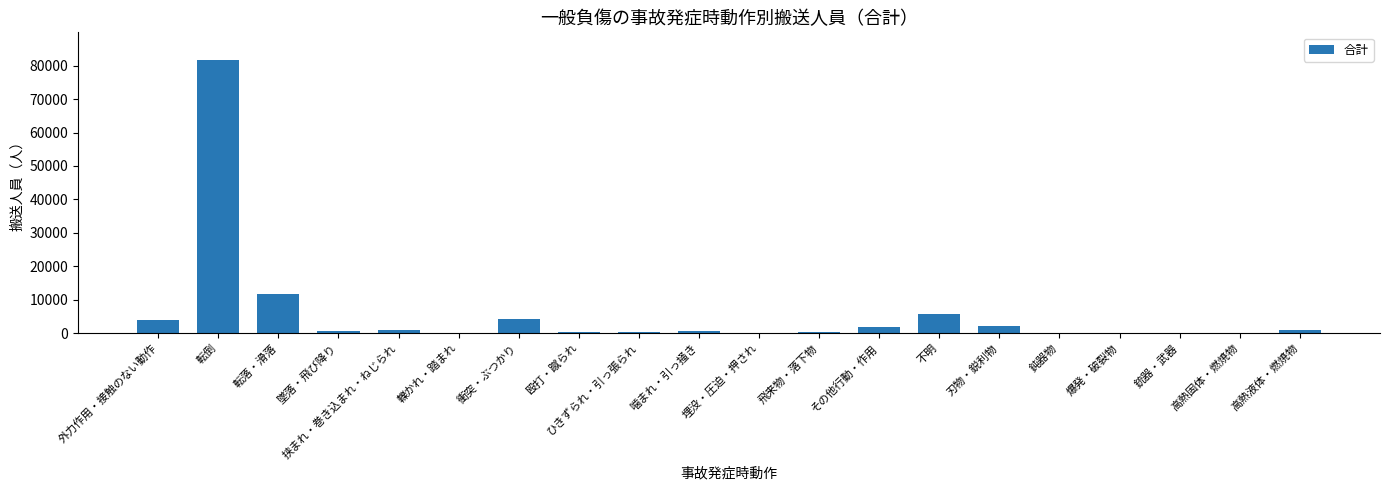

What is the sum of the values at 高熱液体・燃焼物 and ひきずられ・引っ張られ?

1129